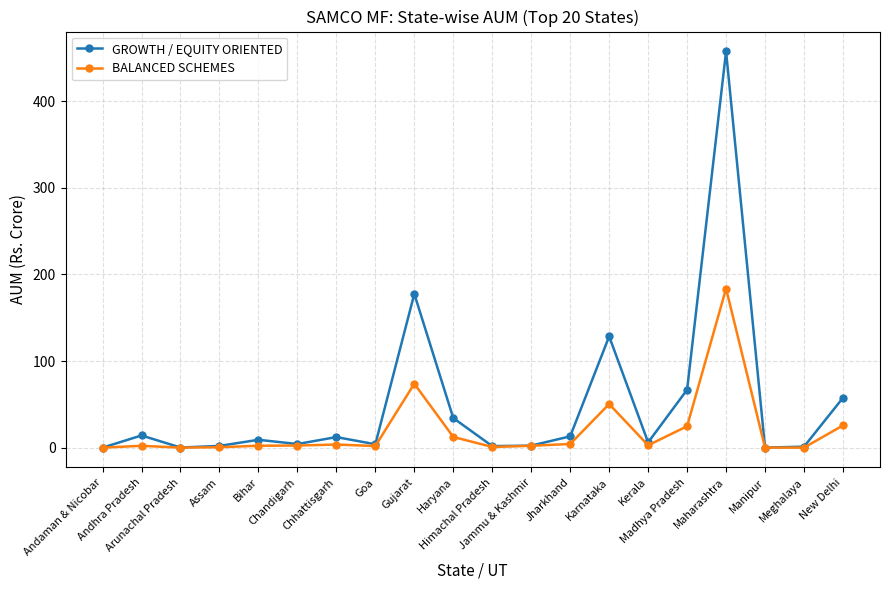

Which series has the widest spread of values?

GROWTH / EQUITY ORIENTED